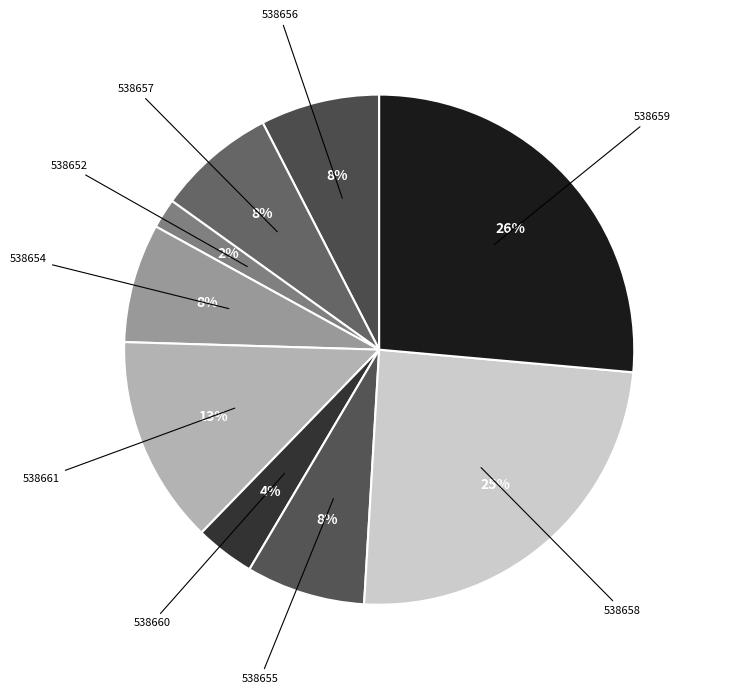

Count the number of slices in the pie.

9